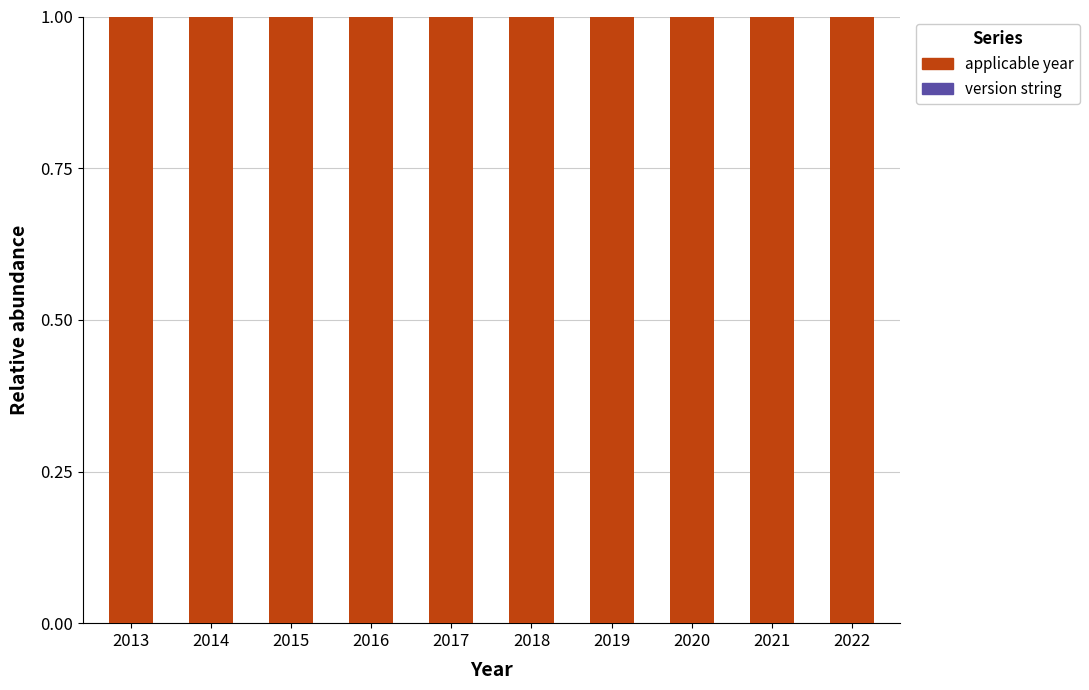

How many series are shown in this chart?

2